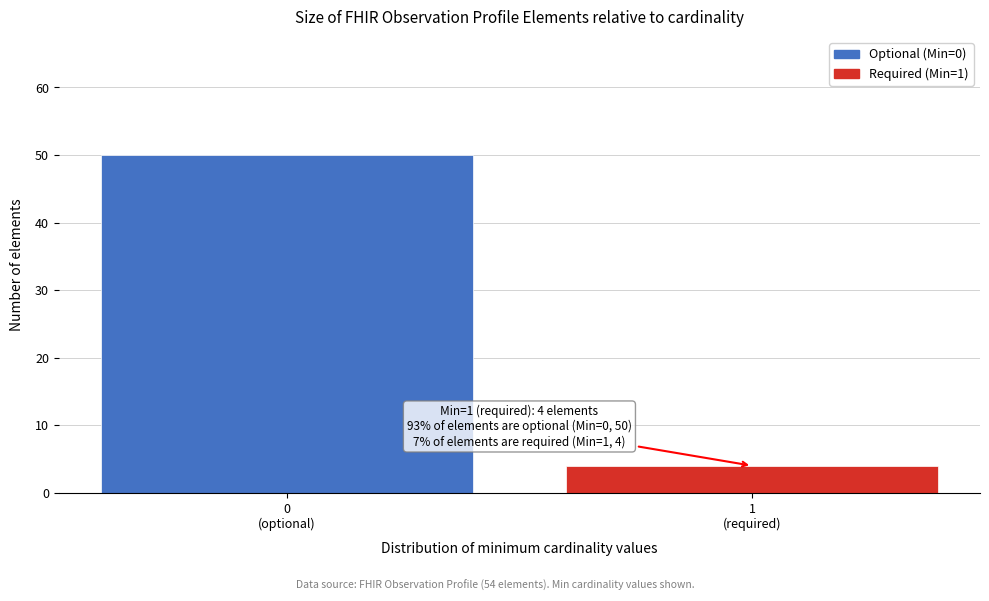

Reading left to right, list all the values displayed in this chart.

50	4